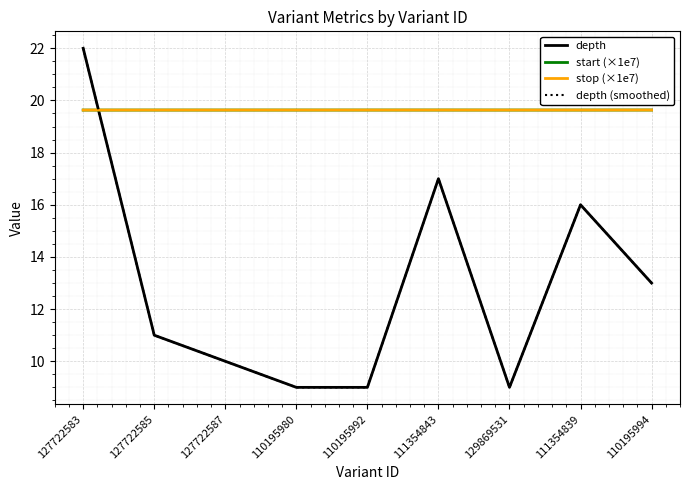

Is this an area chart (filled region under the line)?

No